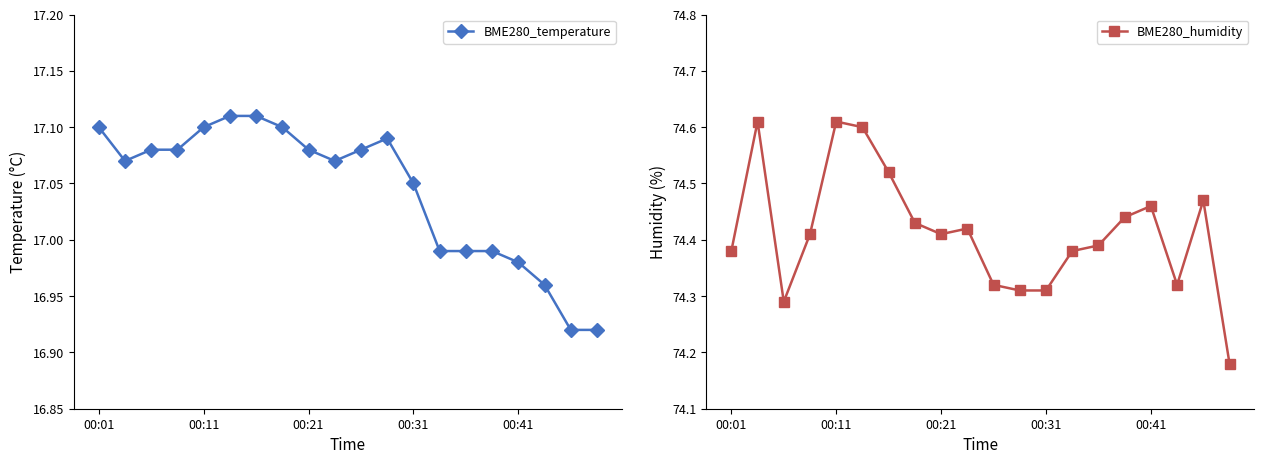

What is the approximate value of BME280_temperature at 11?

17.1